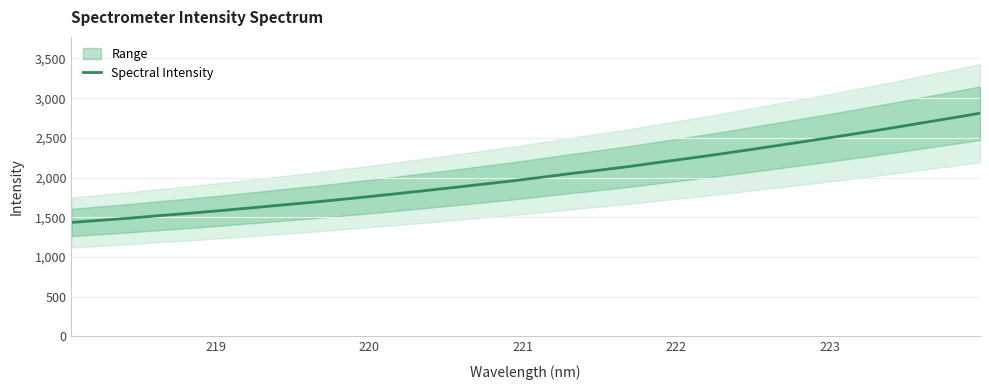

What is the lowest value of the Spectral Intensity series?

1433.9